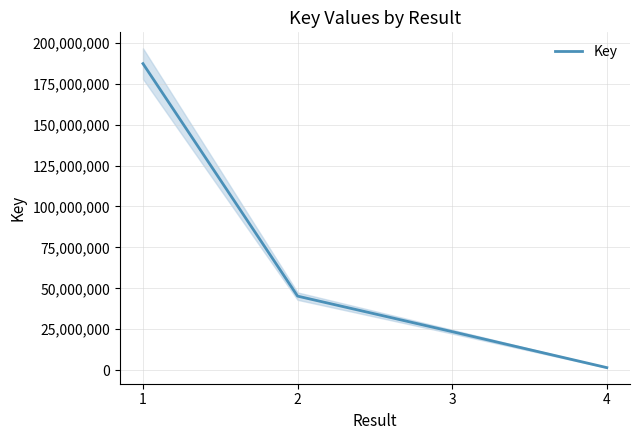

Where does the data first go above 45225342?

1